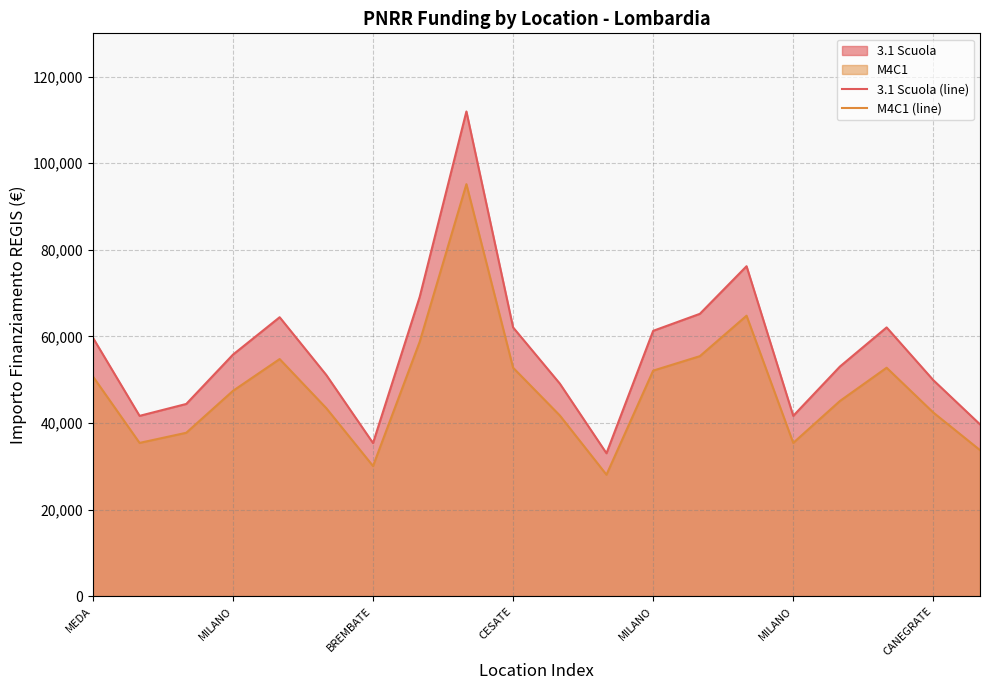

How many data points in M4C1 (line) are above 47411?

10